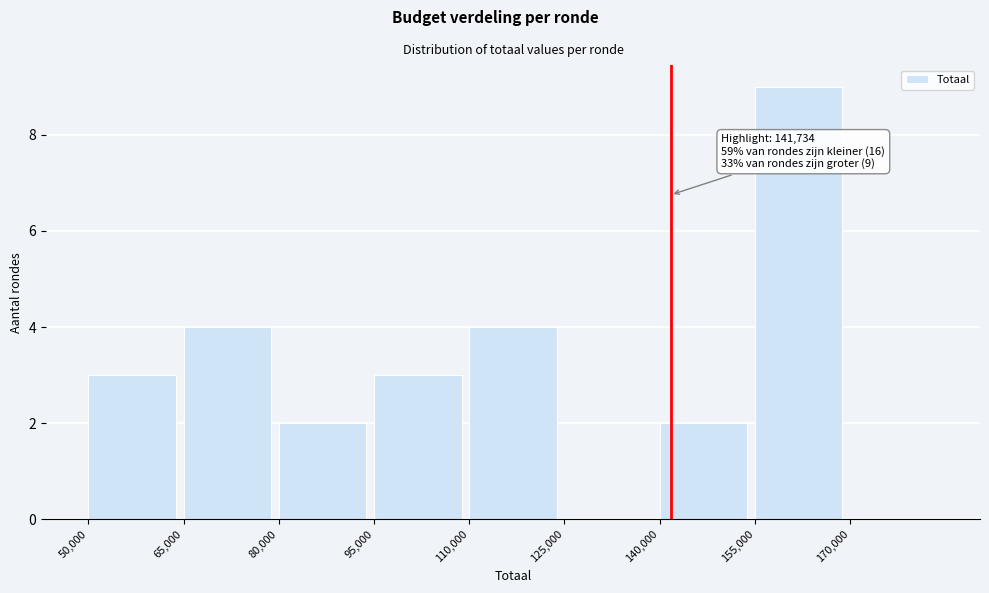

Which range on the x-axis has the tallest bar?

155000 to 170000